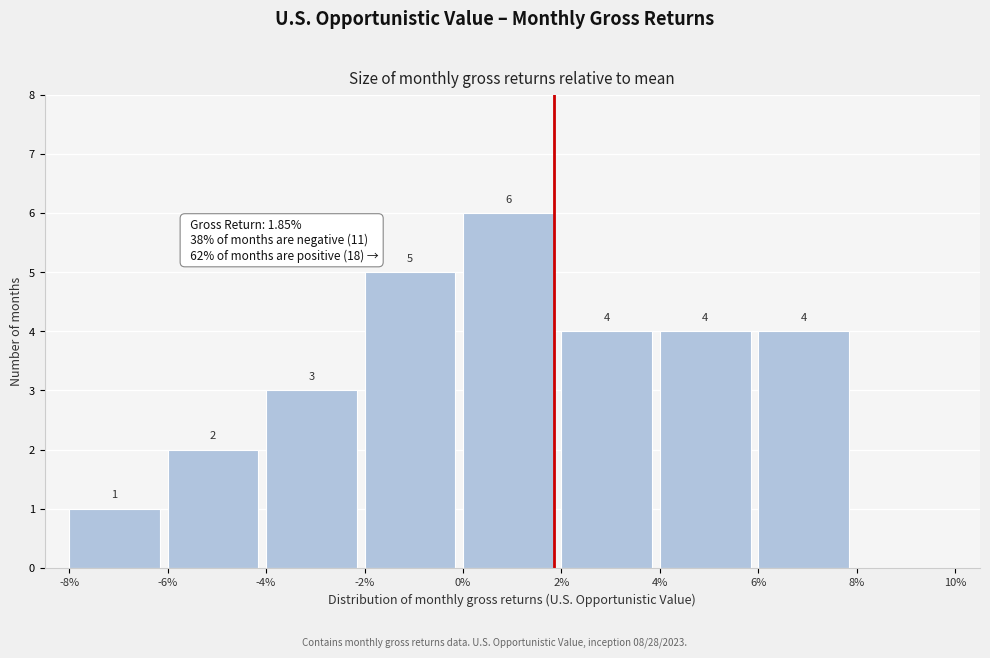

Which range on the x-axis has the tallest bar?

0% to 2%